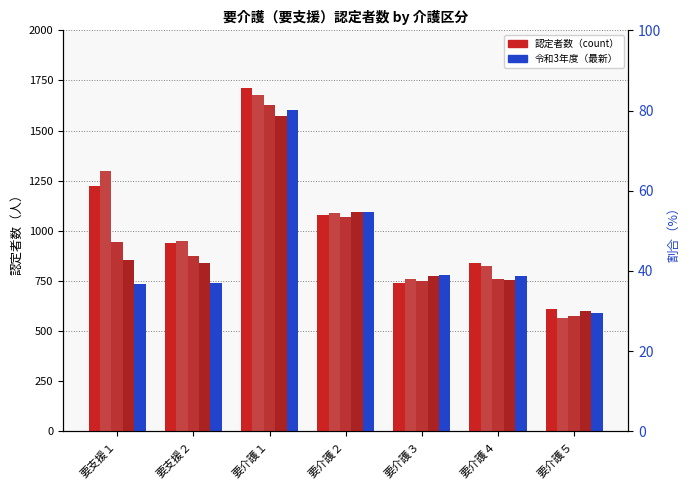

At how many categories does at least one series exceed 1287?

2